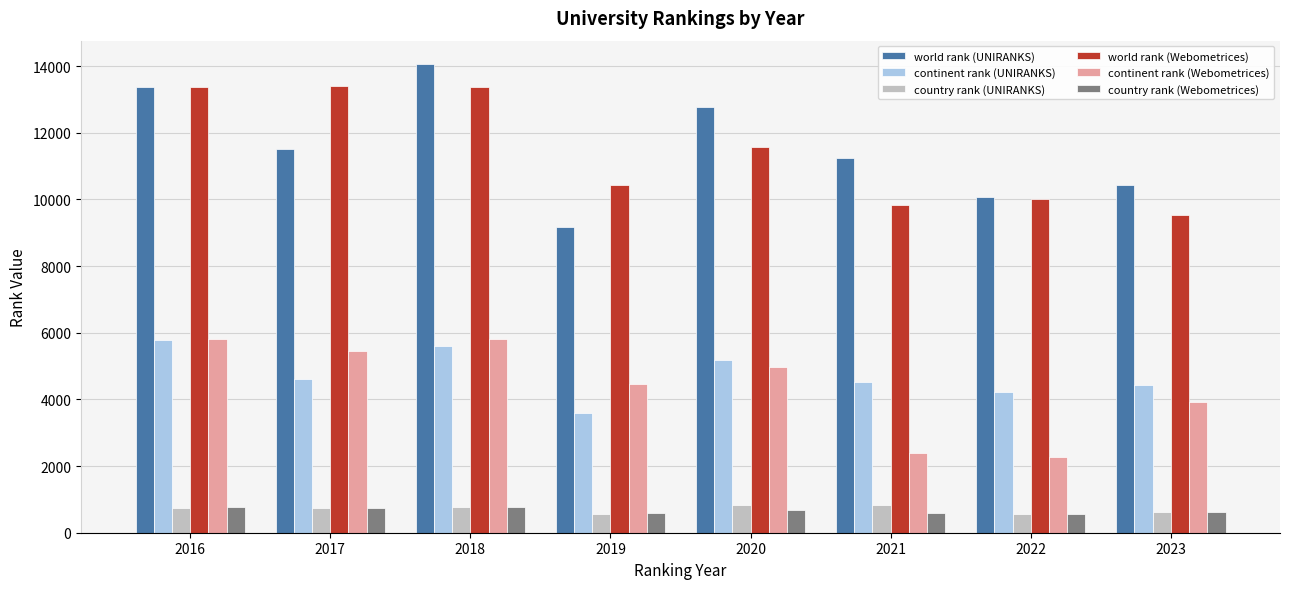

Which series has the largest range (max minus min)?

world rank (UNIRANKS)